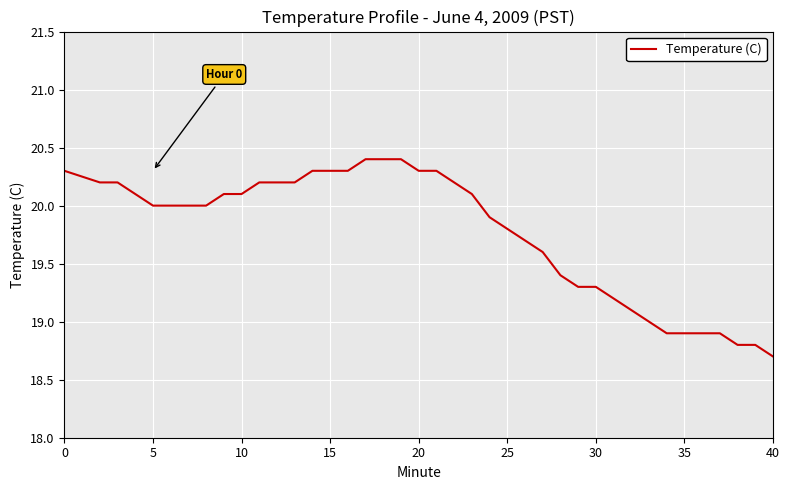

What is the minimum value shown in the chart?

18.7